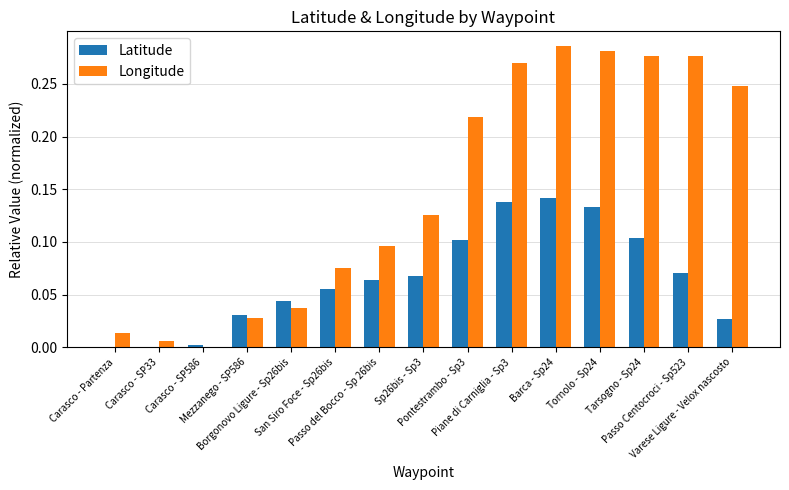

Which series has the largest total across all categories?

Longitude